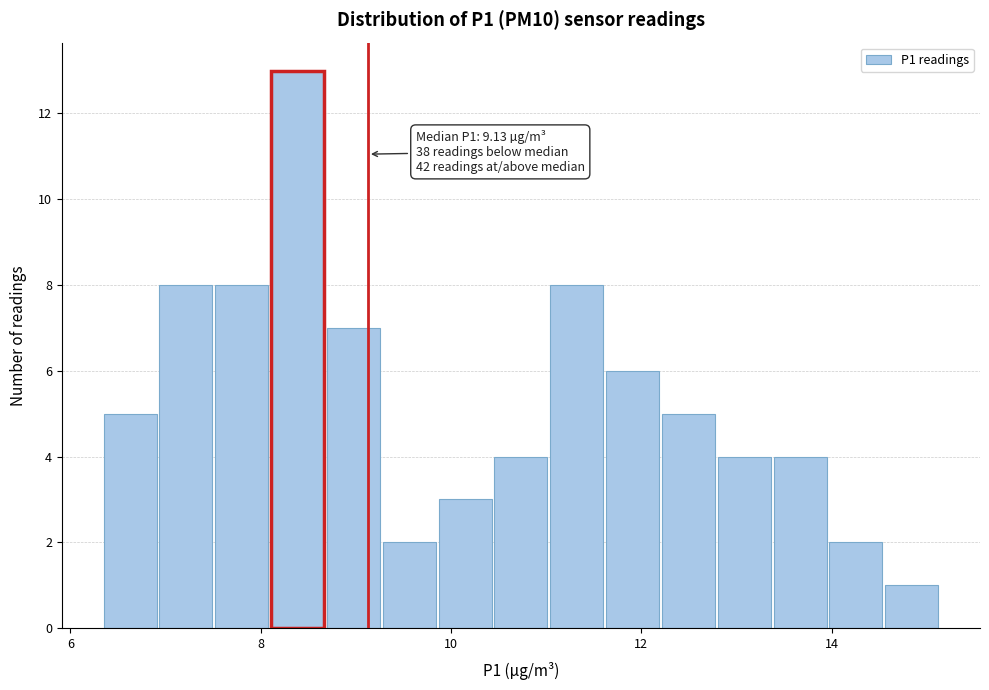

Around what value on the x-axis is the tallest bar? Give the approximate position of its centre, as read against the axis.

8.4